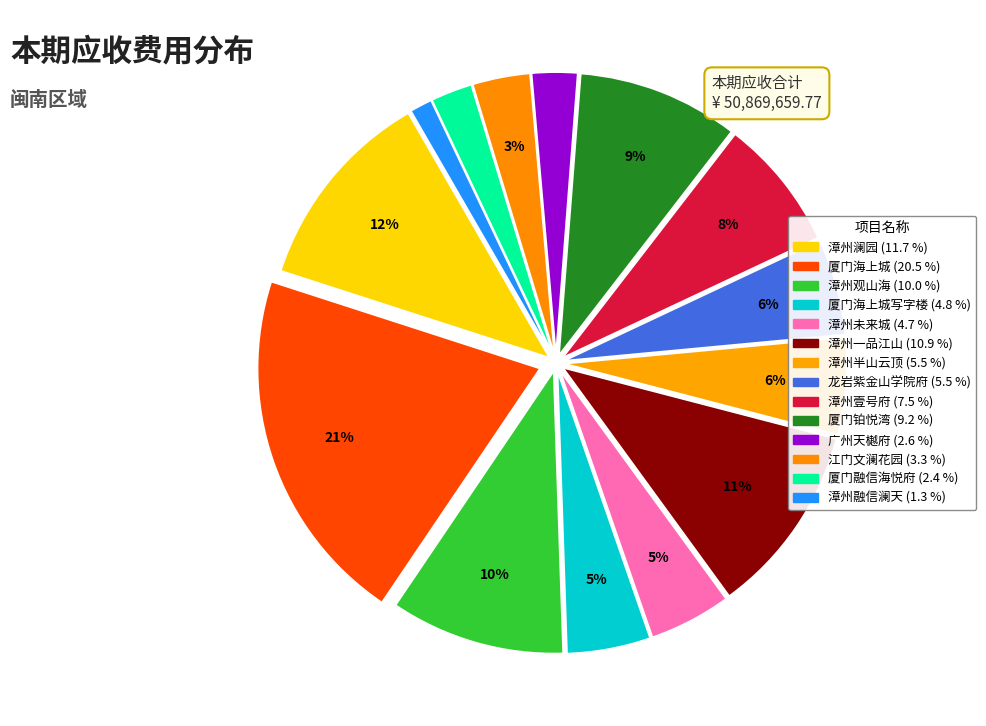

To the nearest percent, what is the difference between the largest and smallest slice percentages?

19%